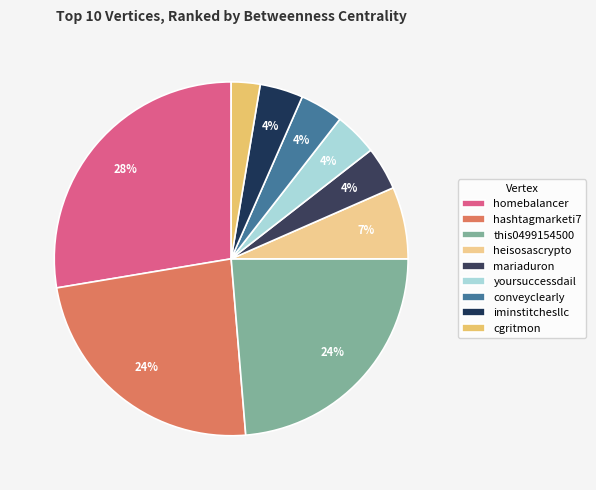

What portion of the pie excludes iminstitchesllc?

96.1%